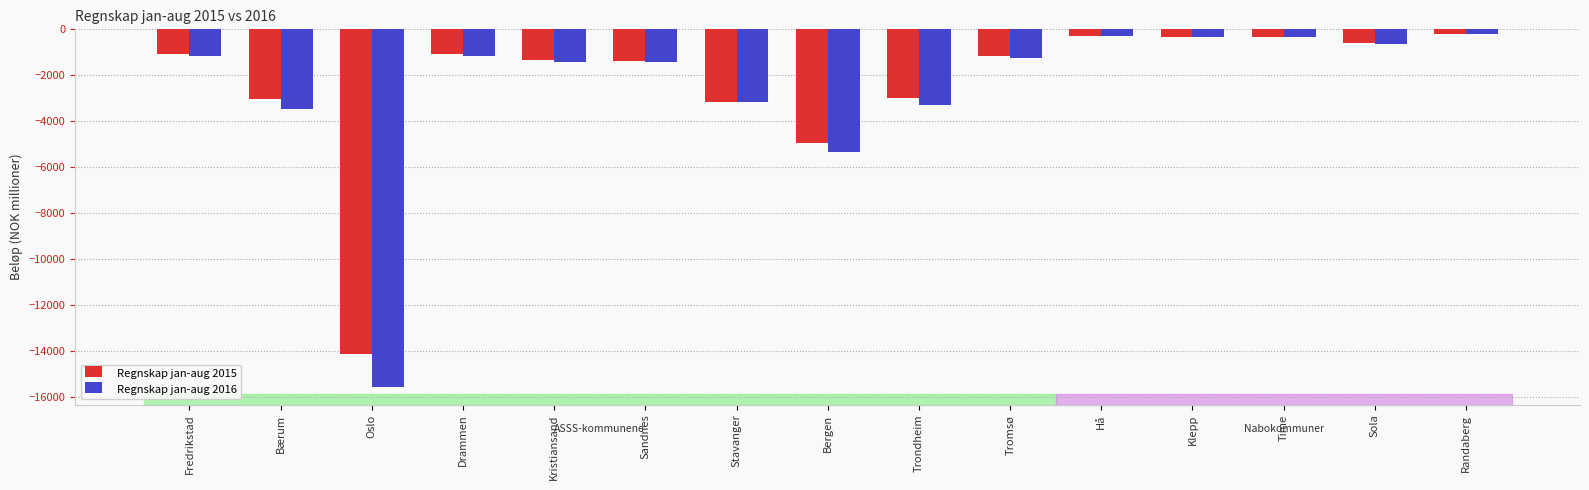

What is the highest value of the Regnskap jan-aug 2016 series?

-225